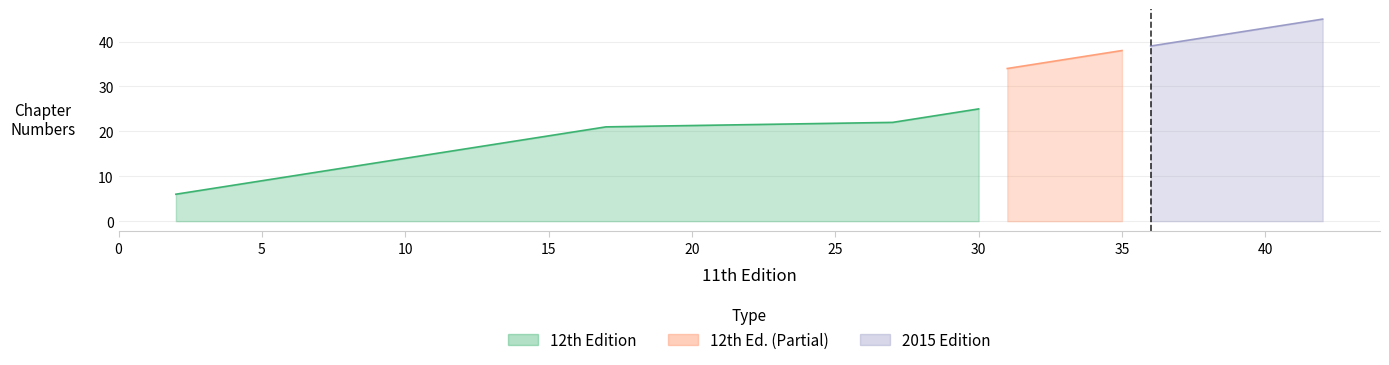

Which has a higher value, 21 or 14?

21